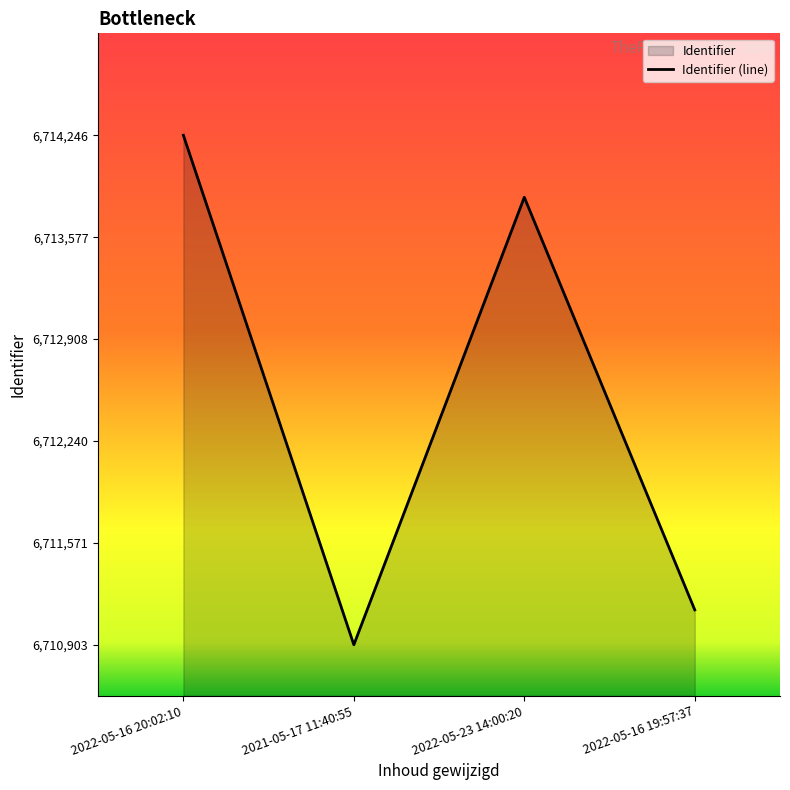

What is the difference between the values at 2021-05-17 11:40:55 and 2022-05-23 14:00:20?

2936